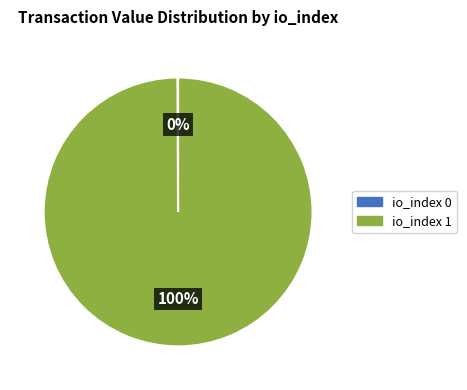

Is there a majority slice in this chart?

Yes